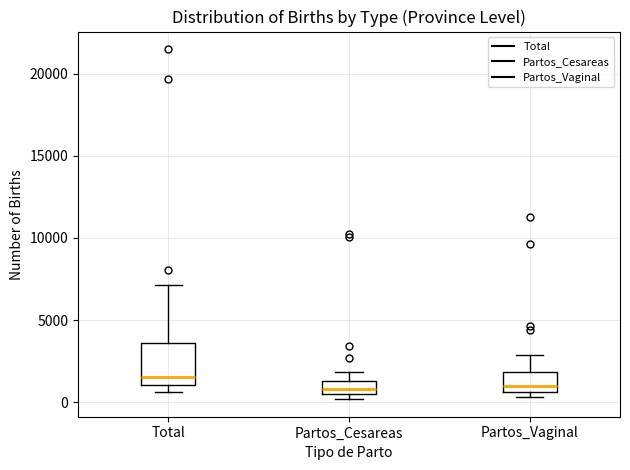

Where does the upper whisker of the box for Partos_Cesareas end on the y-axis? The values are not printed on the chart, so give them approximately, as read against the axis.

2000